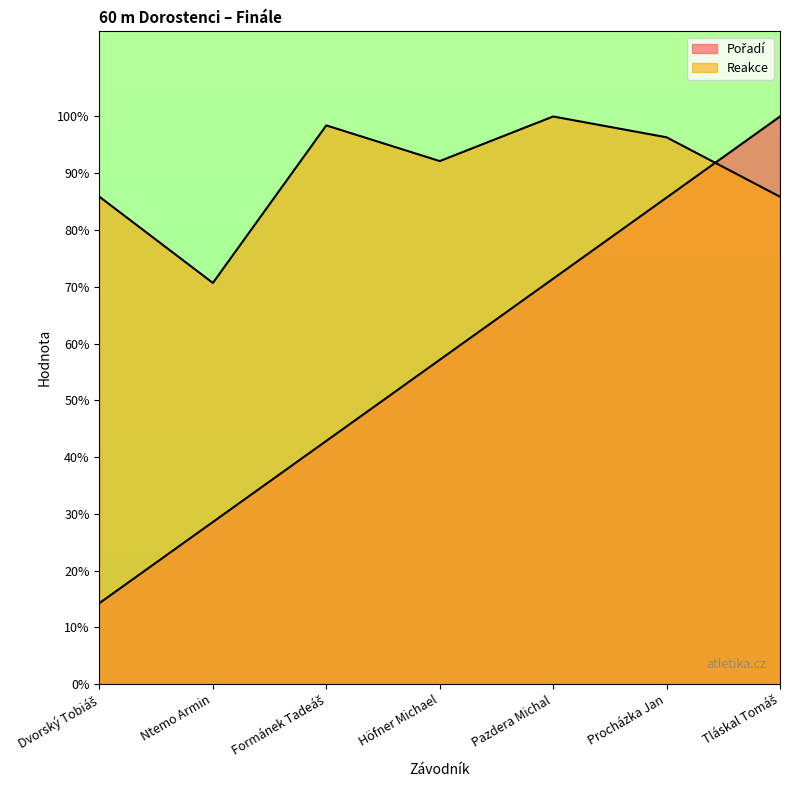

What is the minimum value for Reakce?

0.7